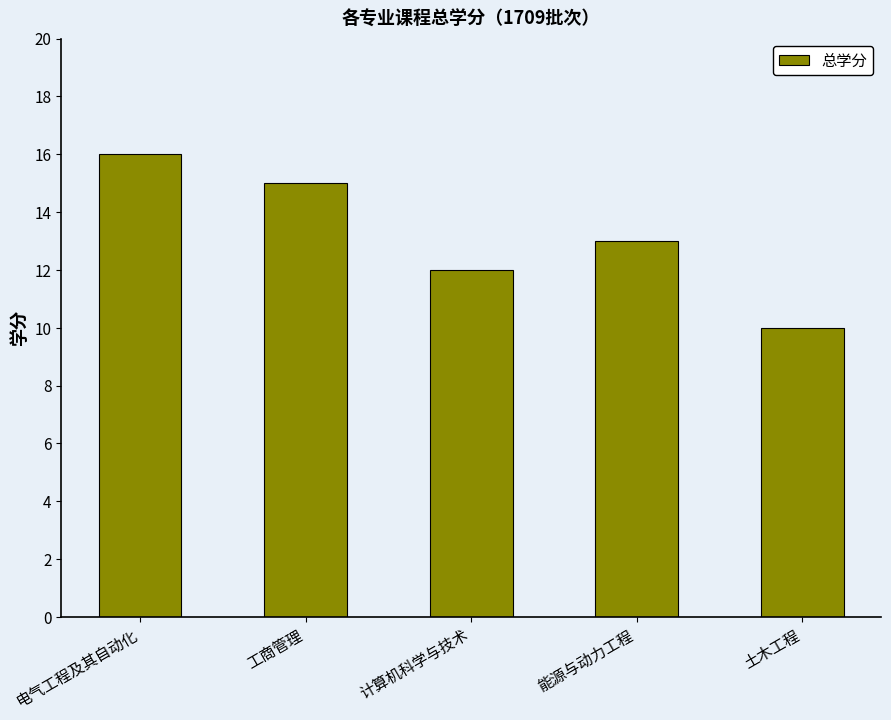

What is the change in value from 电气工程及其自动化 to 计算机科学与技术?

-4